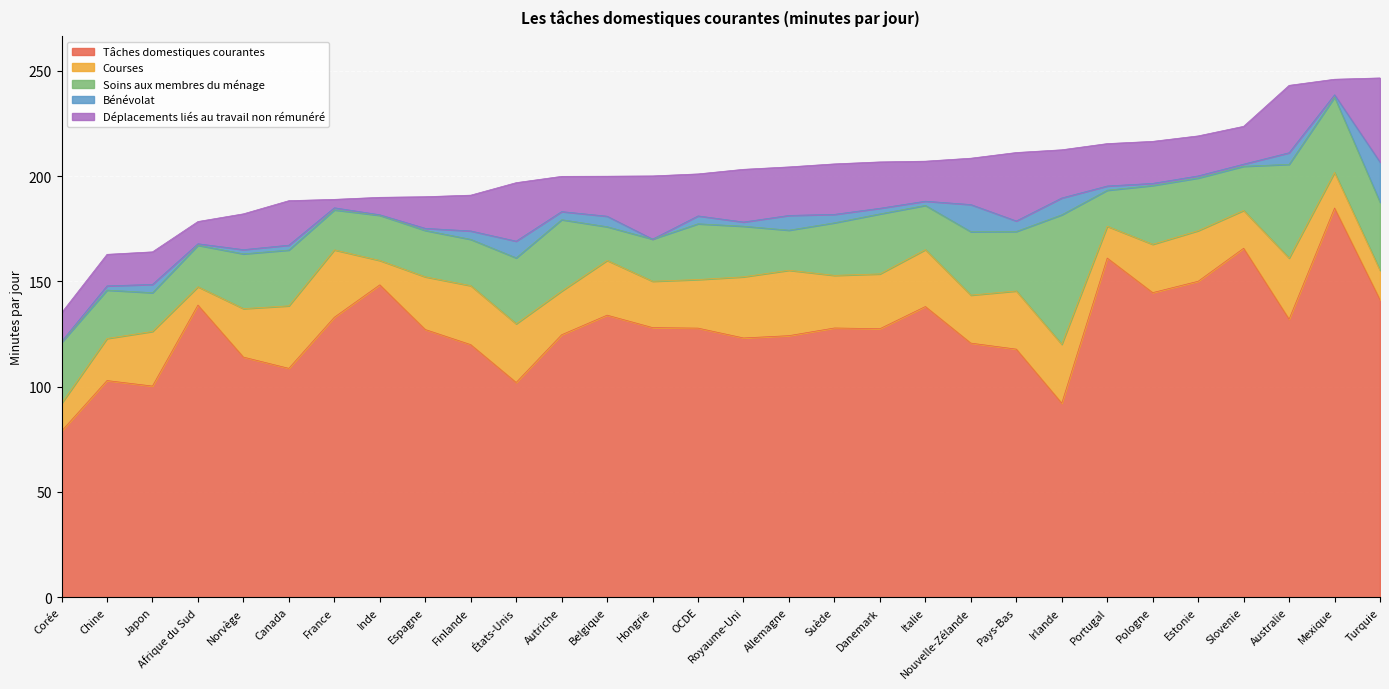

The Tâches domestiques courantes series shows 132.1 at Australie. True or false?

True